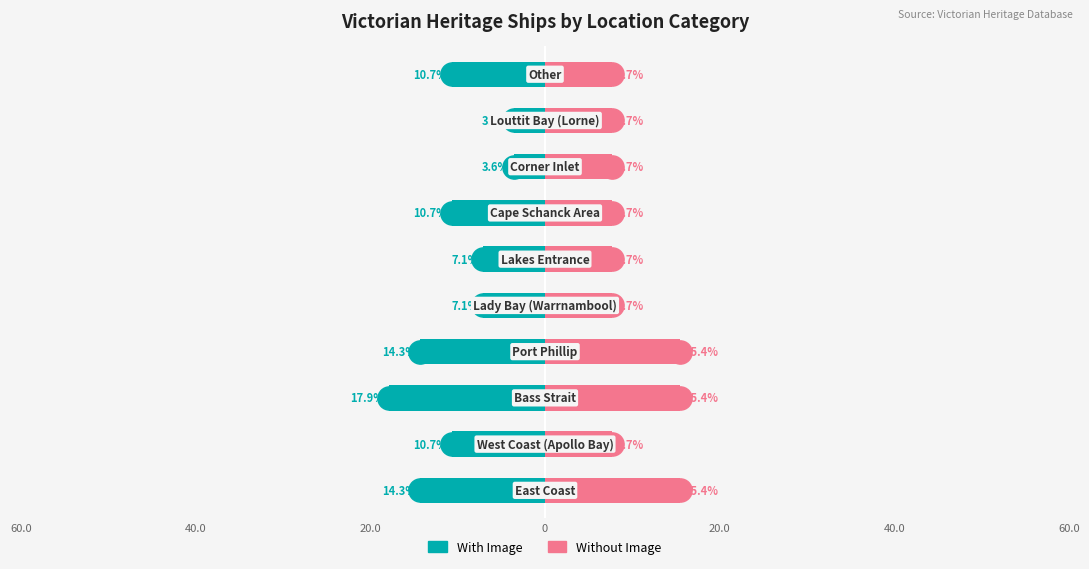

Which series reaches the minimum Y coordinate?

With Image (ships)